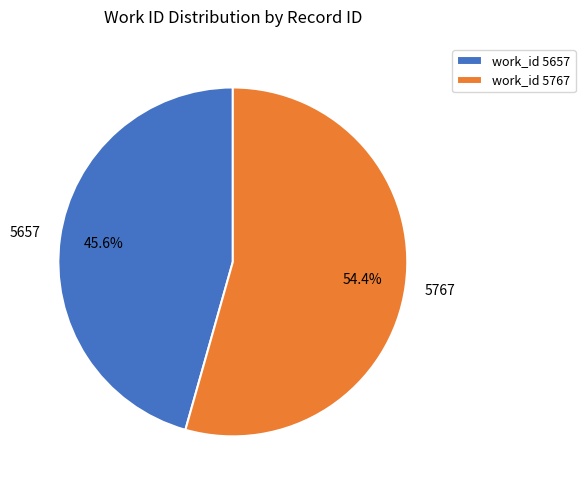

Is there any slice that represents more than half of the pie?

Yes